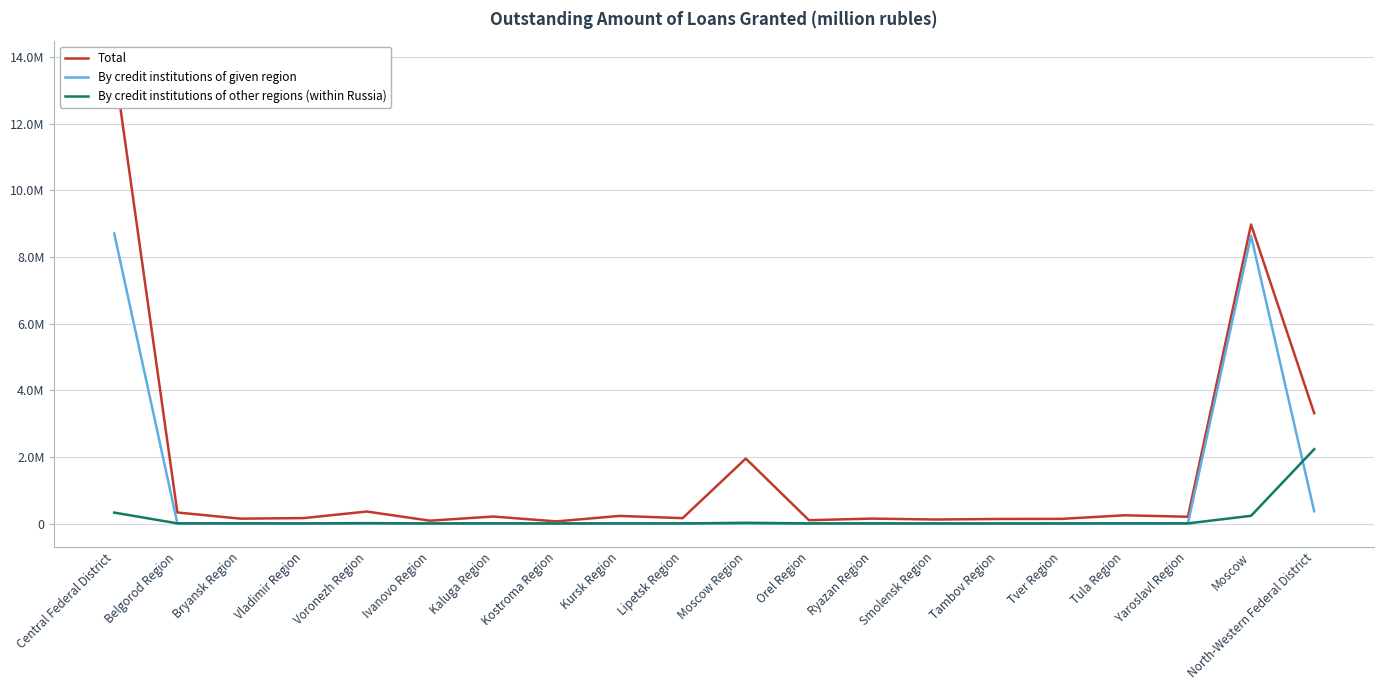

What is the sum of all By credit institutions of given region values?

17779668